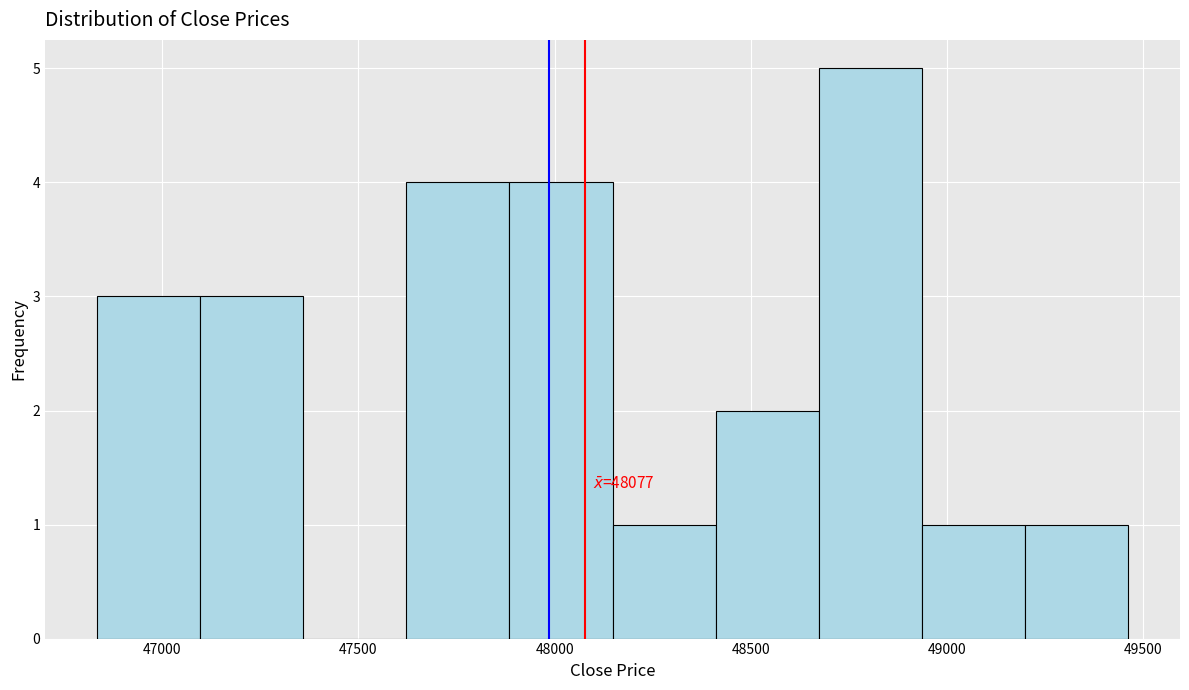

Which range on the x-axis has the tallest bar?

48650 to 48950